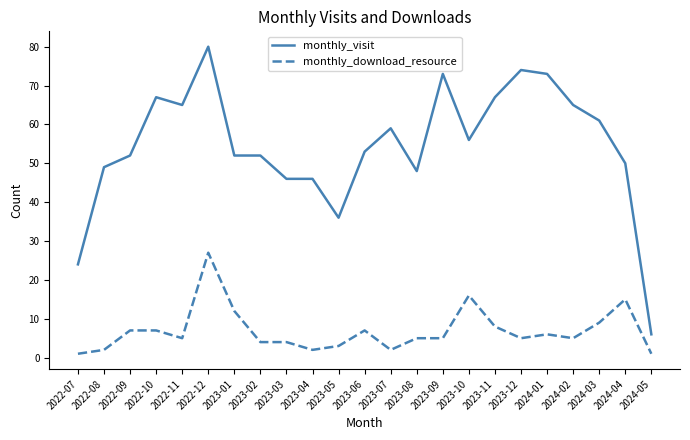

What is the average value of the monthly_download_resource series?

7